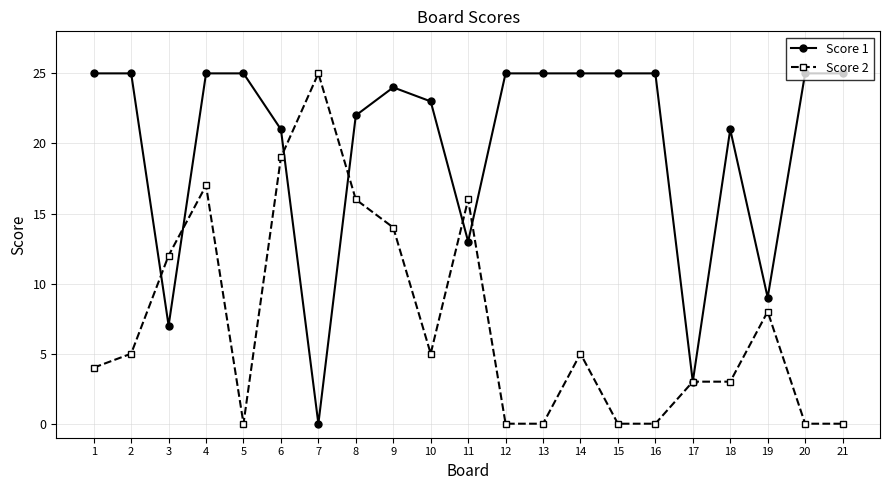

Is it true that Score 2 equals 5 at 10?

True